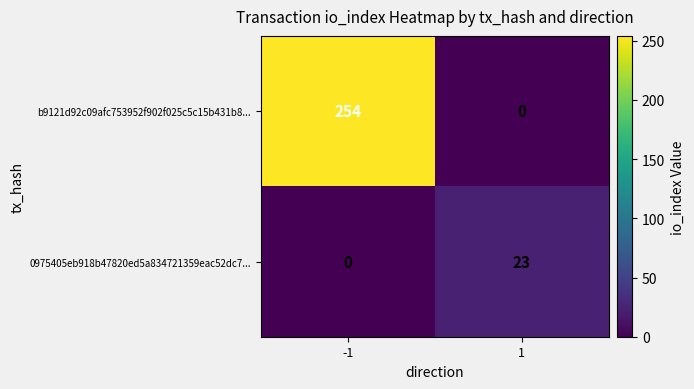

Rank the series by their average value, from highest to lowest.

b9121d92c09afc753952f902f025c5c15b431b8..., 0975405eb918b47820ed5a834721359eac52dc7...